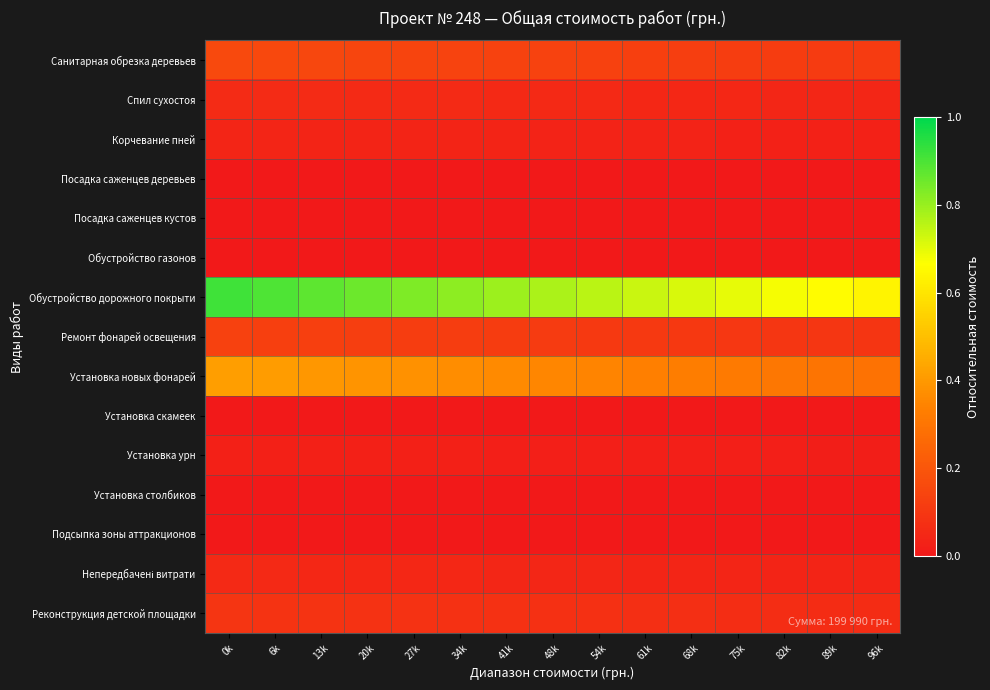

What is the spread (max minus min) of values at 54k?

0.8